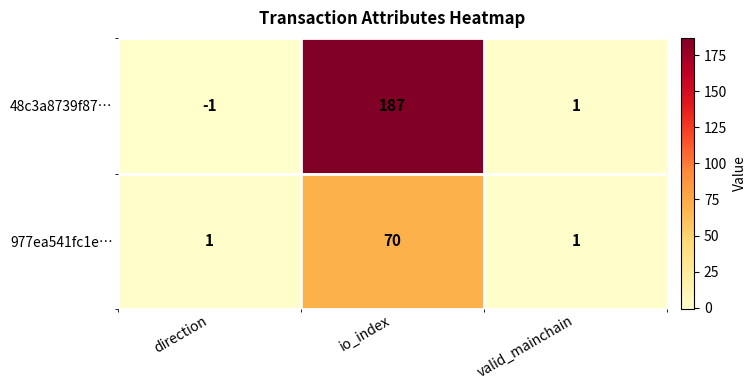

Reading left to right, what are all the values shown in this chart?

48c3a8739f87…: -1	187	1
977ea541fc1e…: 1	70	1